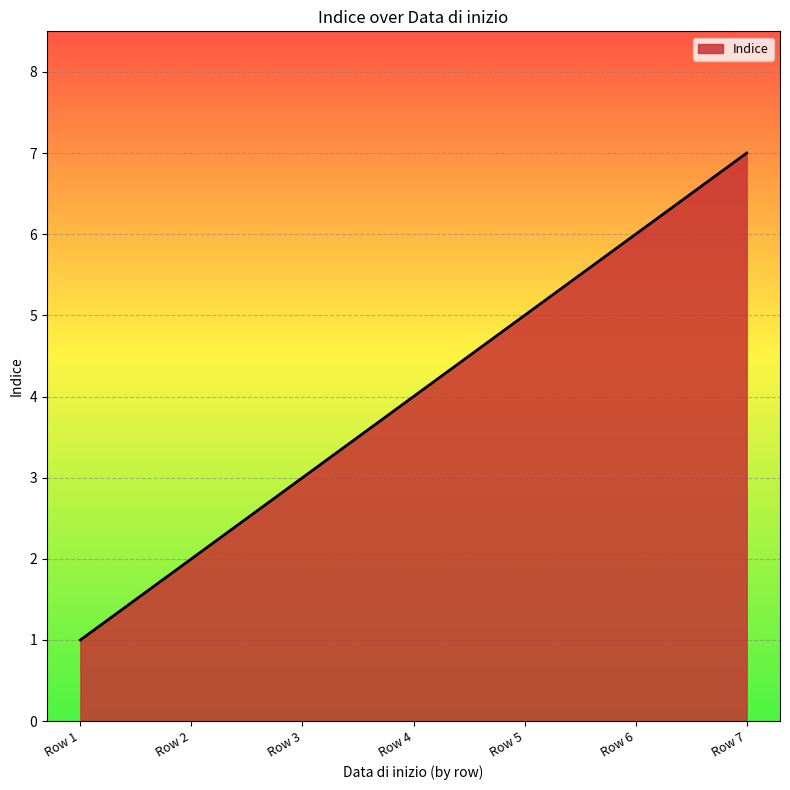

Between Row 5 and Row 6, which is larger?

Row 6